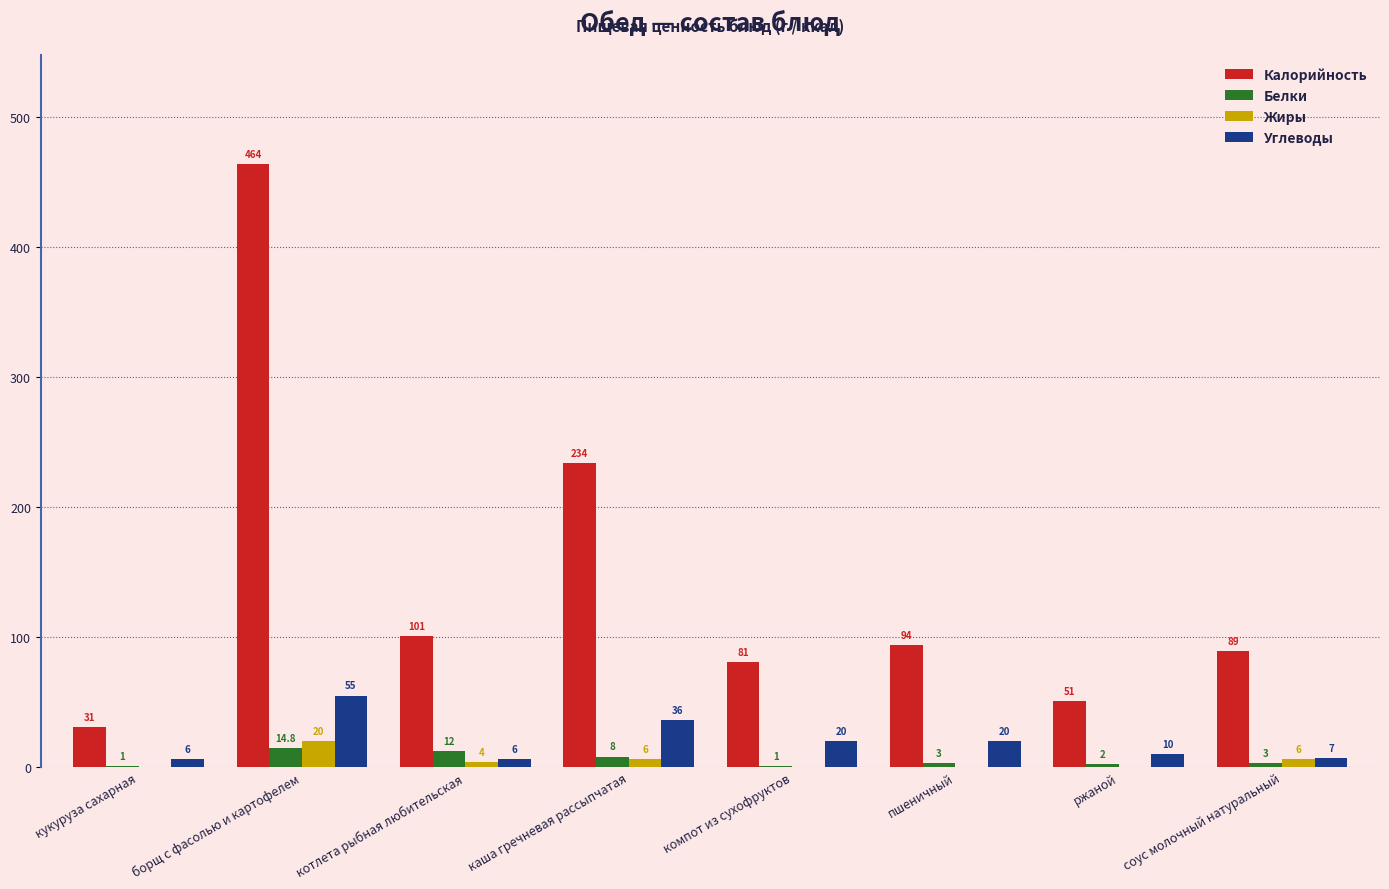

What is the maximum value for Углеводы?

55.0